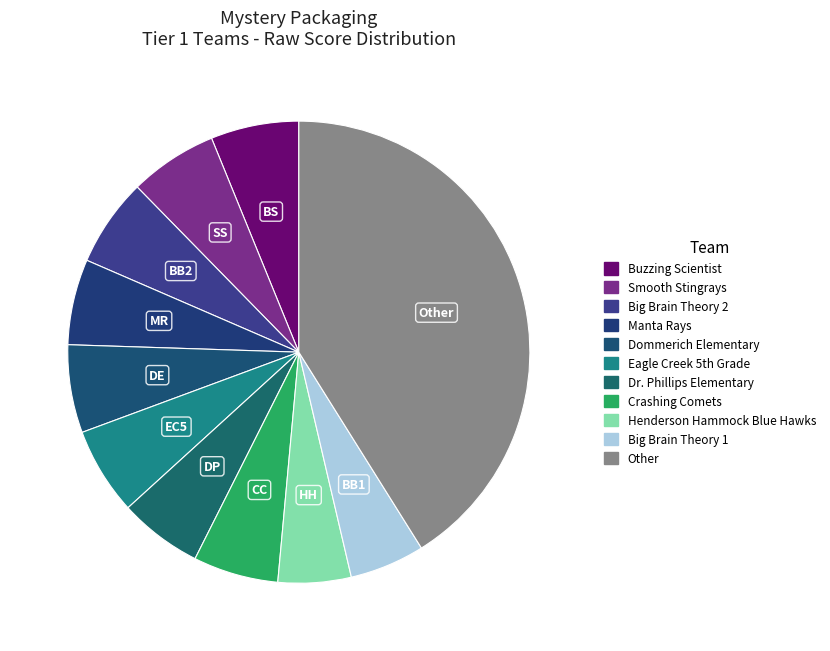

Count the number of slices in the pie.

11